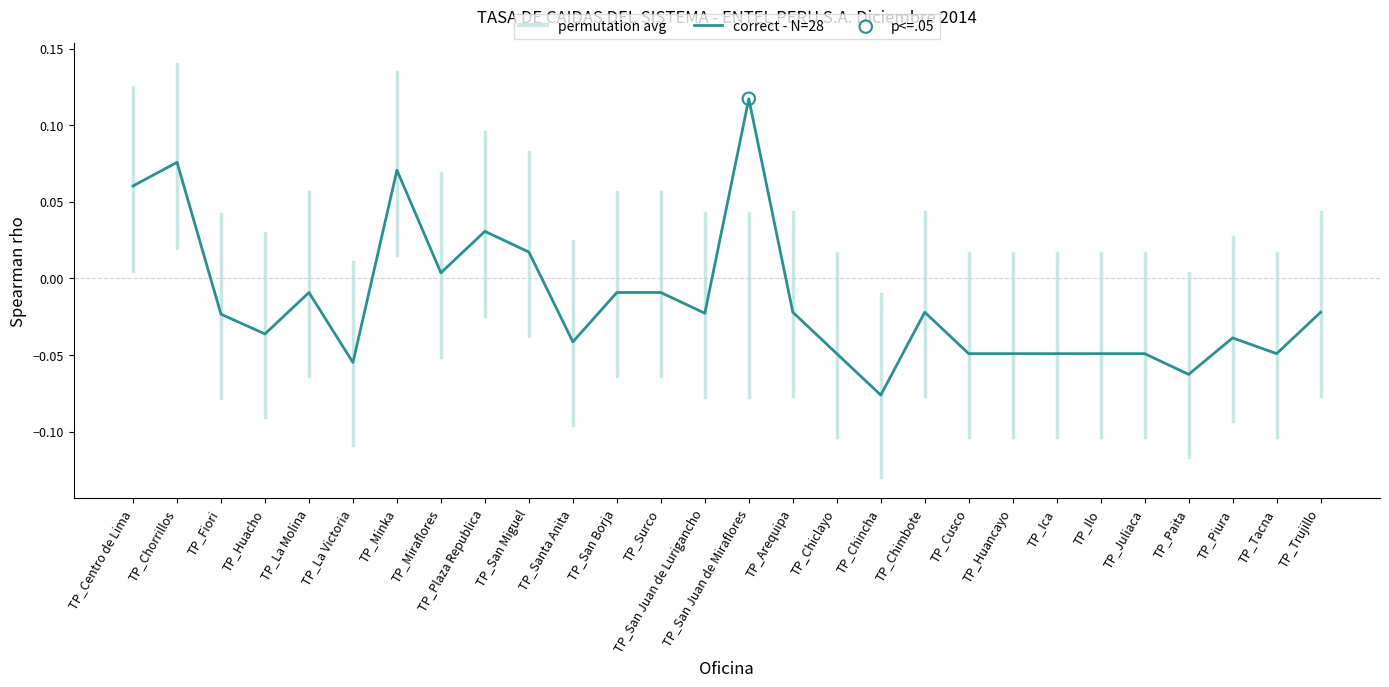

Which has a higher value, TP_Chimbote or TP_Ica?

TP_Chimbote